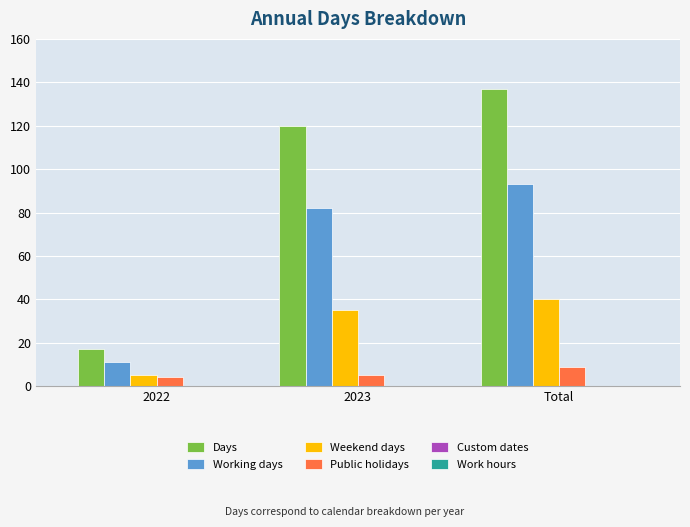

At which label is Working days closest to 52?

2023